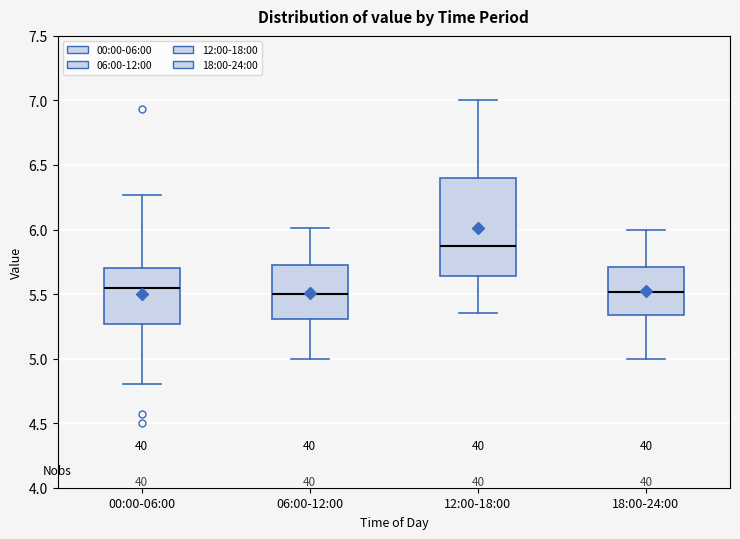

Where is the upper edge of the box for 06:00-12:00 on the y-axis? The values are not printed on the chart, so give them approximately, as read against the axis.

5.70